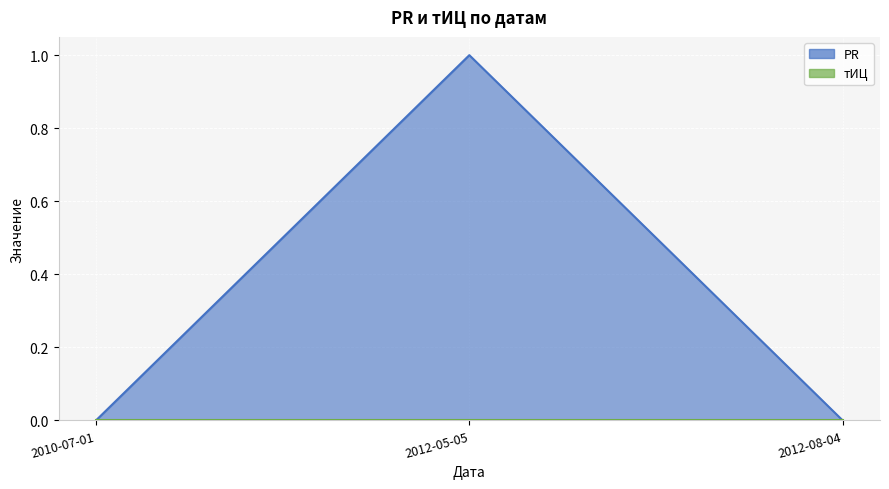

At which category does the chart reach its peak across all series?

2012-05-05